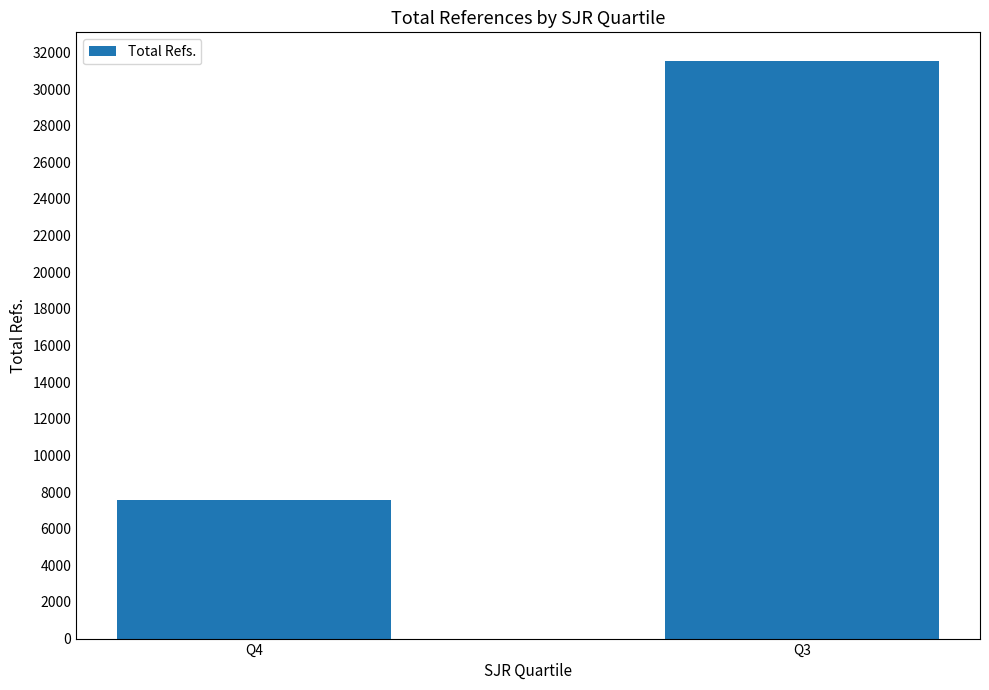

Are the bars horizontal?

No